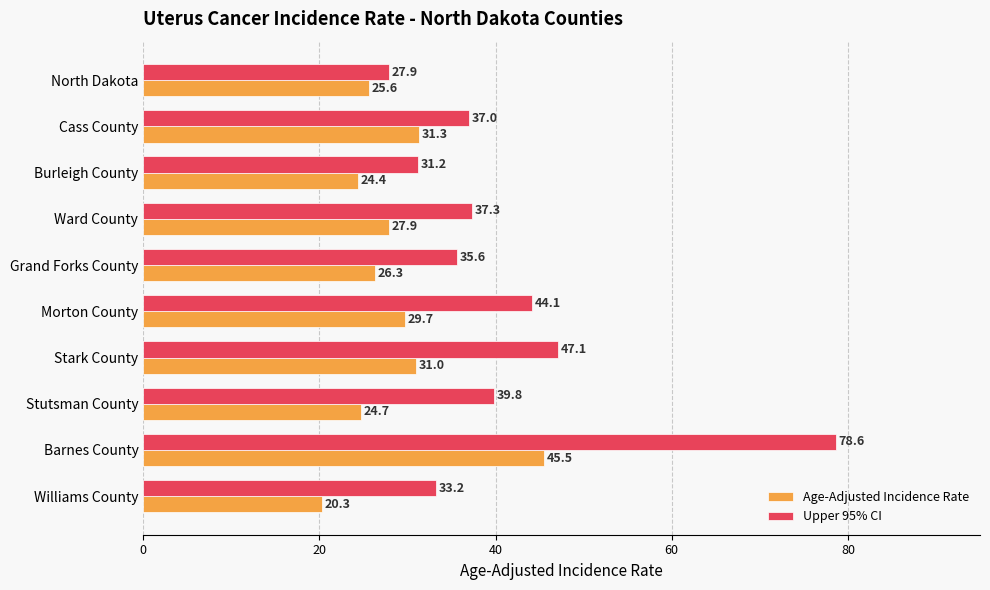

Rank the series by their average value, from lowest to highest.

Age-Adjusted Incidence Rate, Upper 95% CI